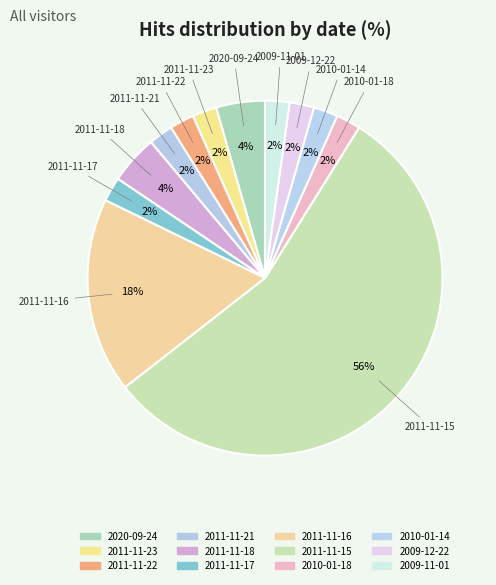

The 2009-12-22 slice represents 2% of the pie. True or false?

True